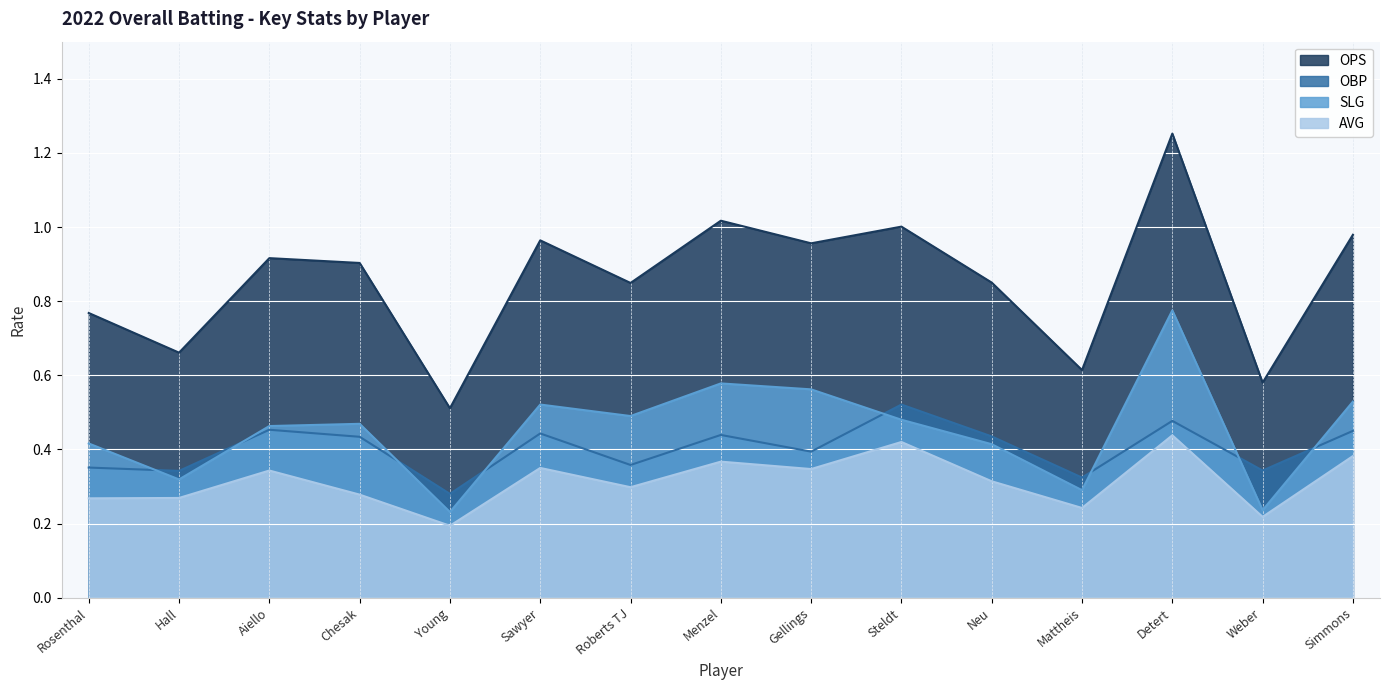

At which category does the chart reach its peak across all series?

Detert